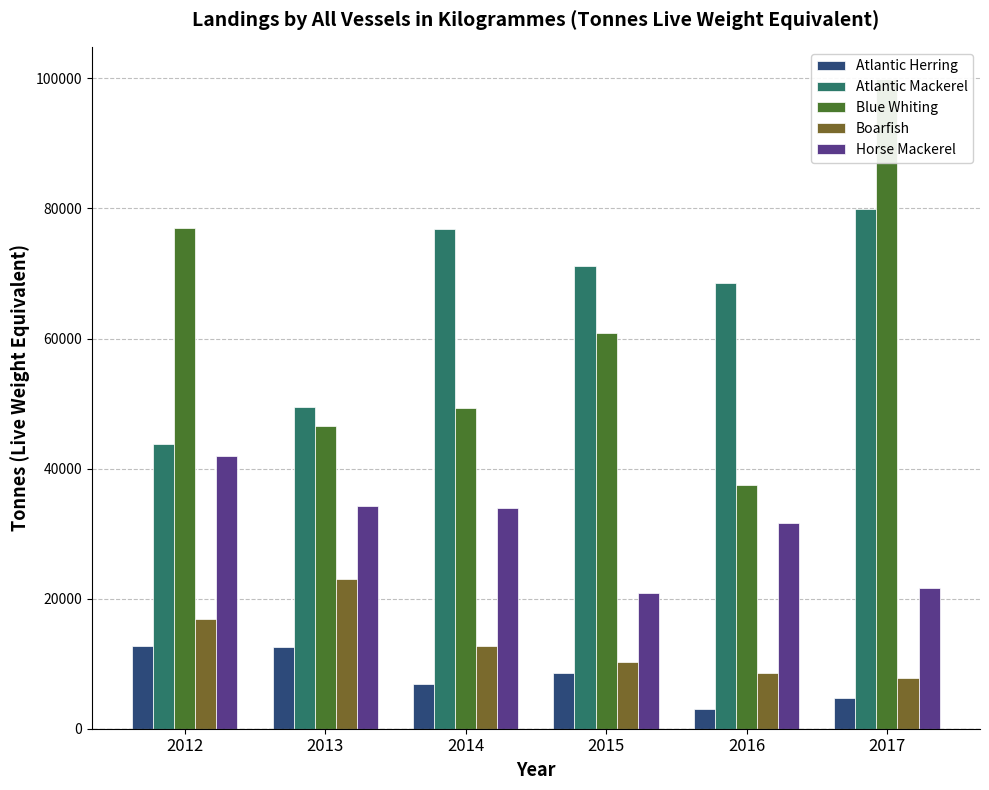

How many data points in Blue Whiting are less than 60793?

3